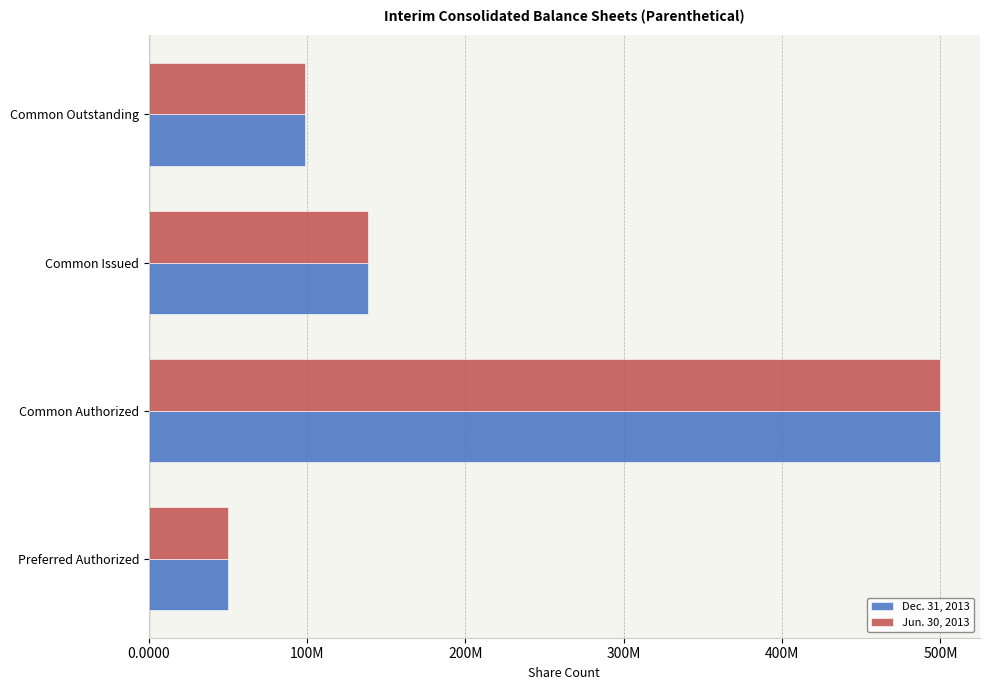

What are all the series names shown in the legend?

Dec. 31, 2013, Jun. 30, 2013